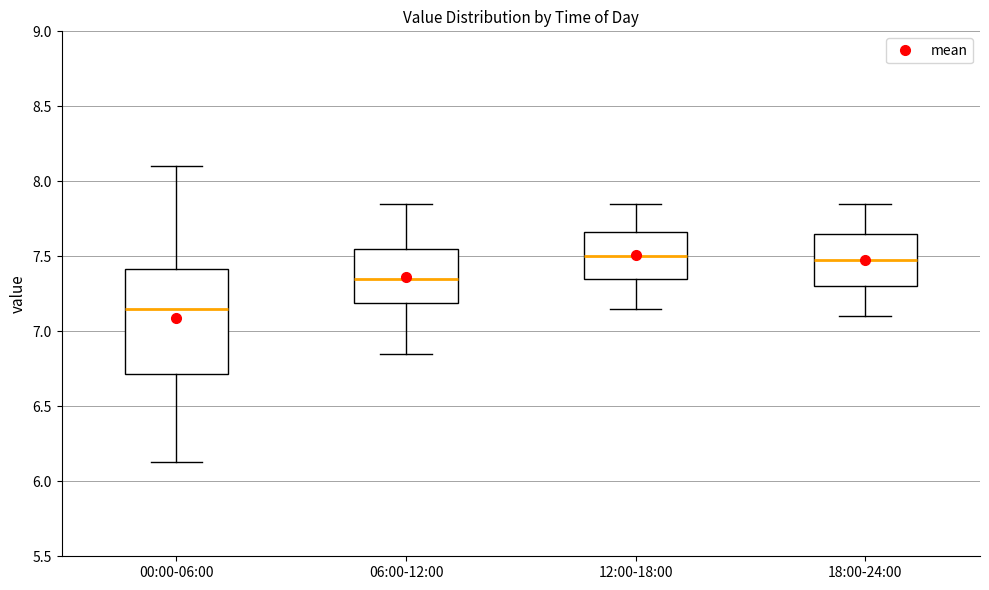

Reading left to right, transcribe this box plot: for each box, give where its median line is, the range the box spans, and where its two whiskers end, as read against the y-axis. The values are not printed on the chart, so give them approximately, as read against the axis.

00:00-06:00: median 7.15, box 6.70 to 7.40, whiskers 6.15 to 8.10
06:00-12:00: median 7.35, box 7.20 to 7.55, whiskers 6.85 to 7.85
12:00-18:00: median 7.50, box 7.35 to 7.65, whiskers 7.15 to 7.85
18:00-24:00: median 7.50, box 7.30 to 7.65, whiskers 7.10 to 7.85